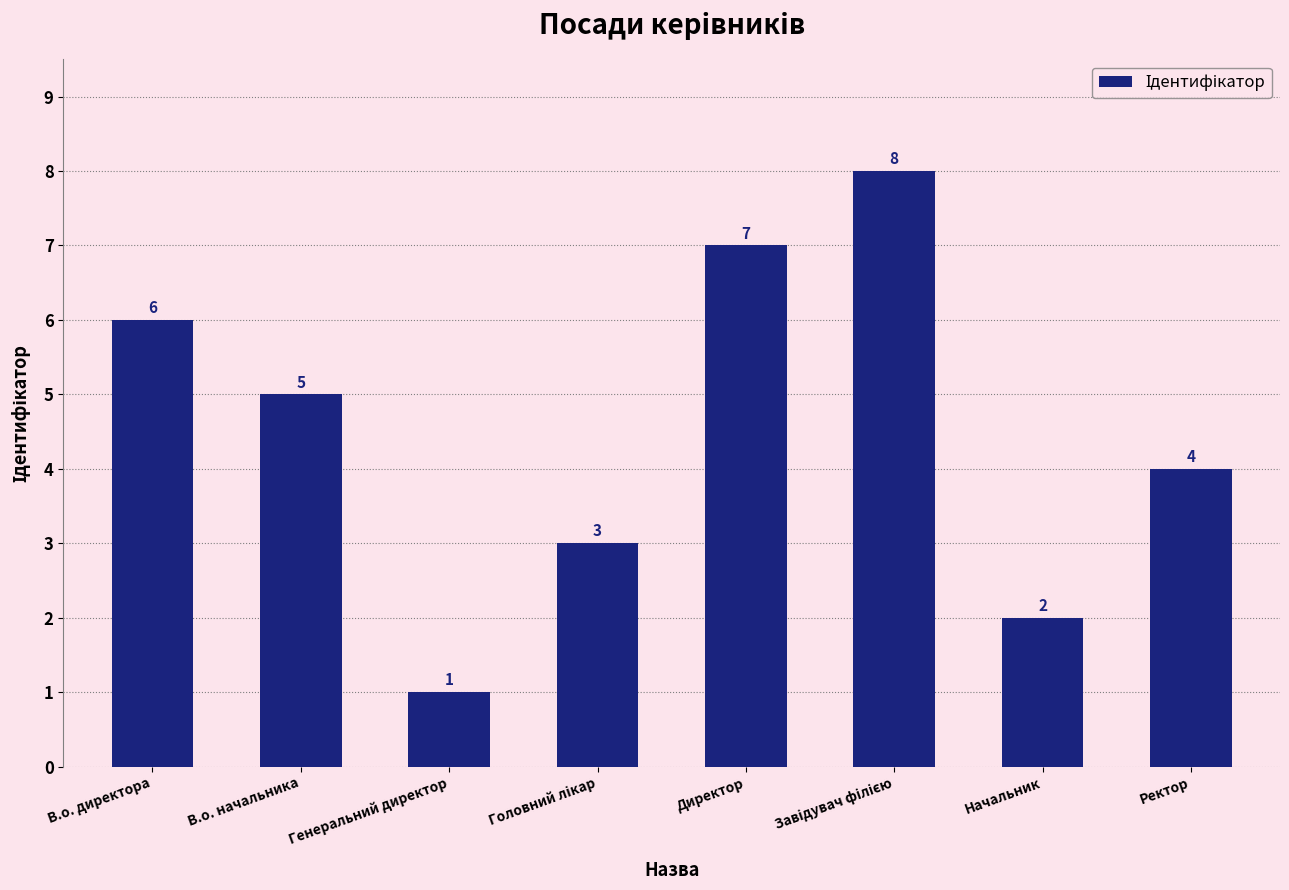

Where is the data nearest to the value 4?

Ректор